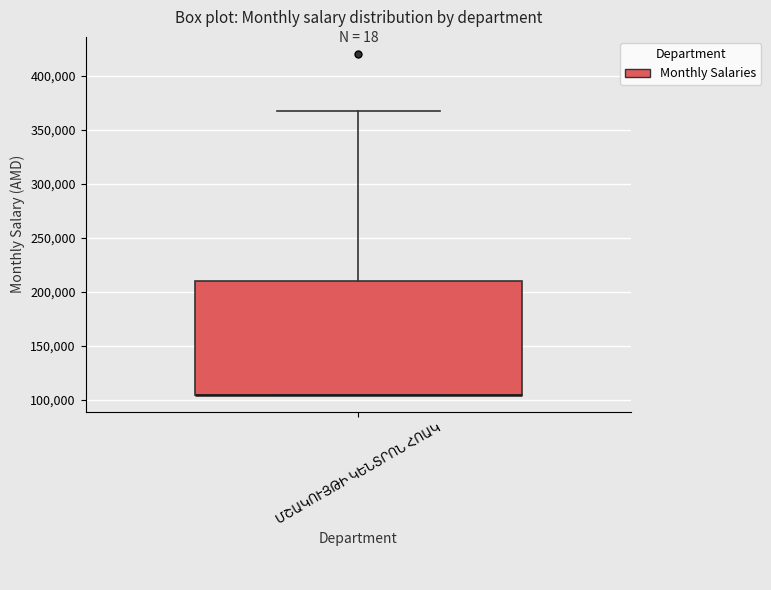

Transcribe this box plot: give where the median line is, the range the box spans, and where the two whiskers end, as read against the y-axis. The values are not printed on the chart, so give them approximately, as read against the axis.

median 105000 (drawn on the box's lower edge), box 105000 to 210000, whiskers 105000 to 370000